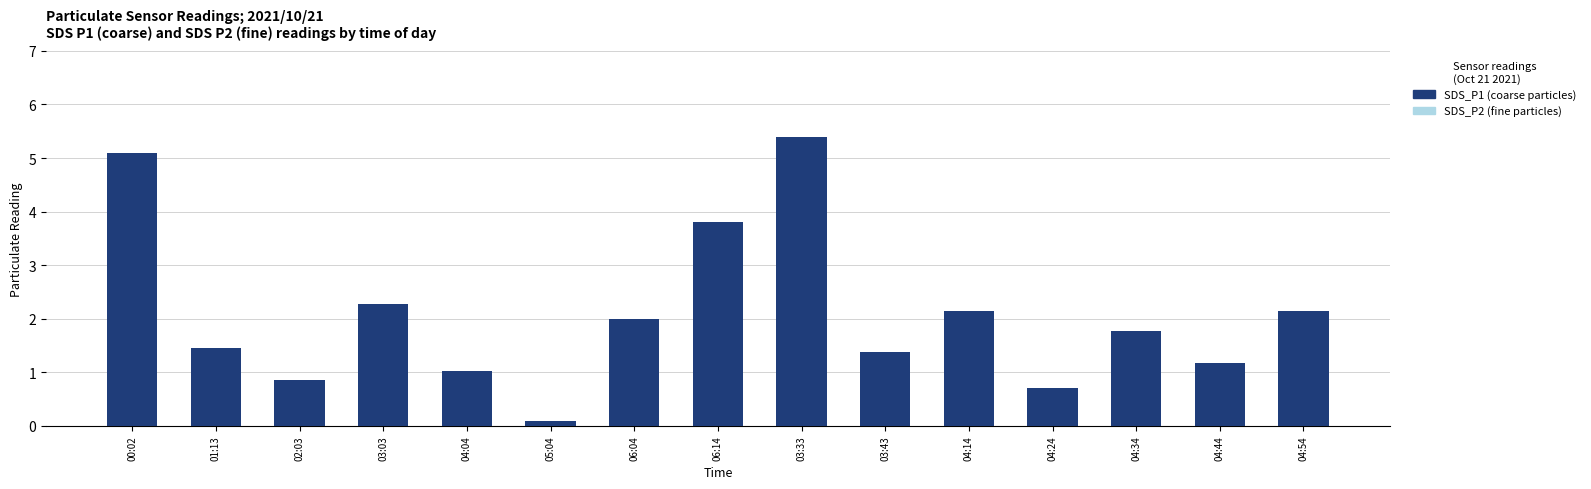

True or false: SDS_P2 (fine particles) has a value of 0.3 at 04:24.

False